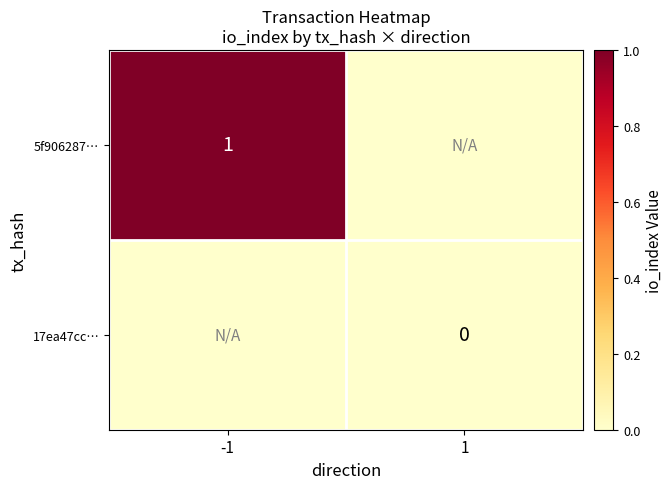

Rank the series by their maximum value, from highest to lowest.

5f906287…, 17ea47cc…